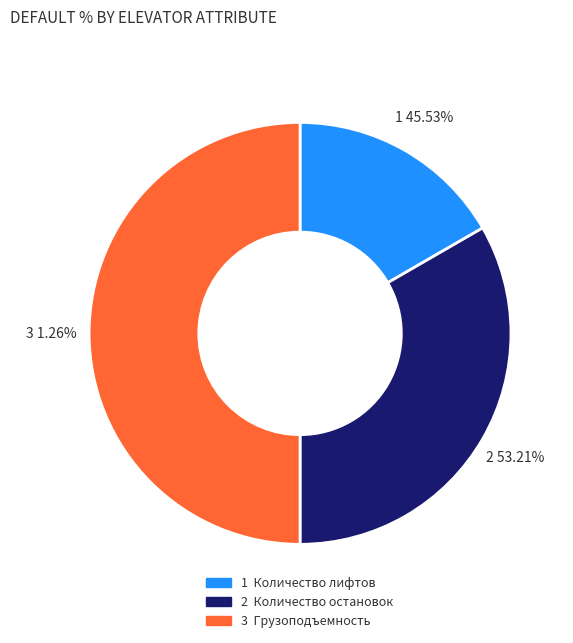

To the nearest percent, what is the difference between the Количество остановок and Грузоподъемность slice percentages?

17%